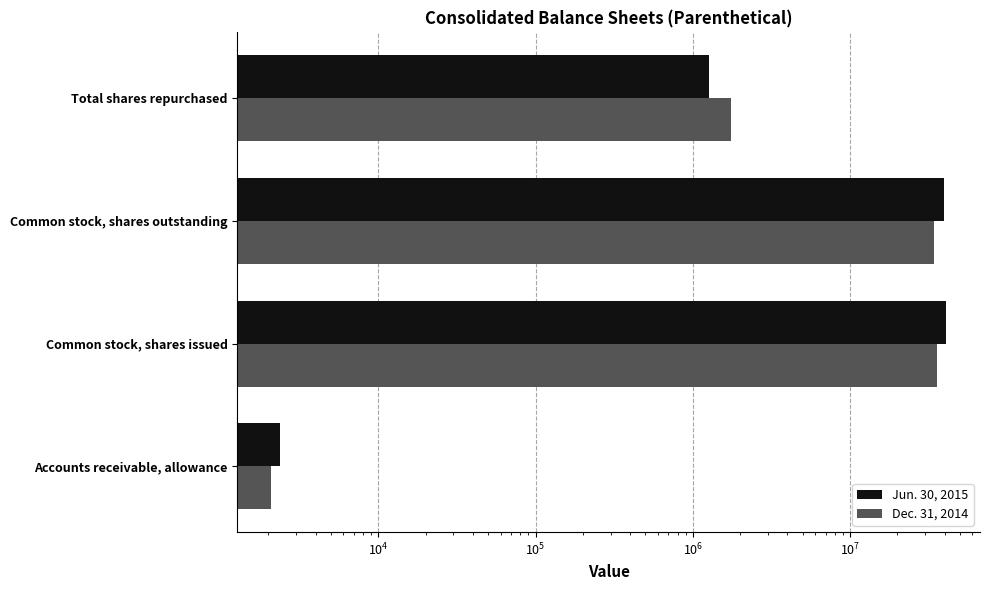

How many groups of bars are there?

4